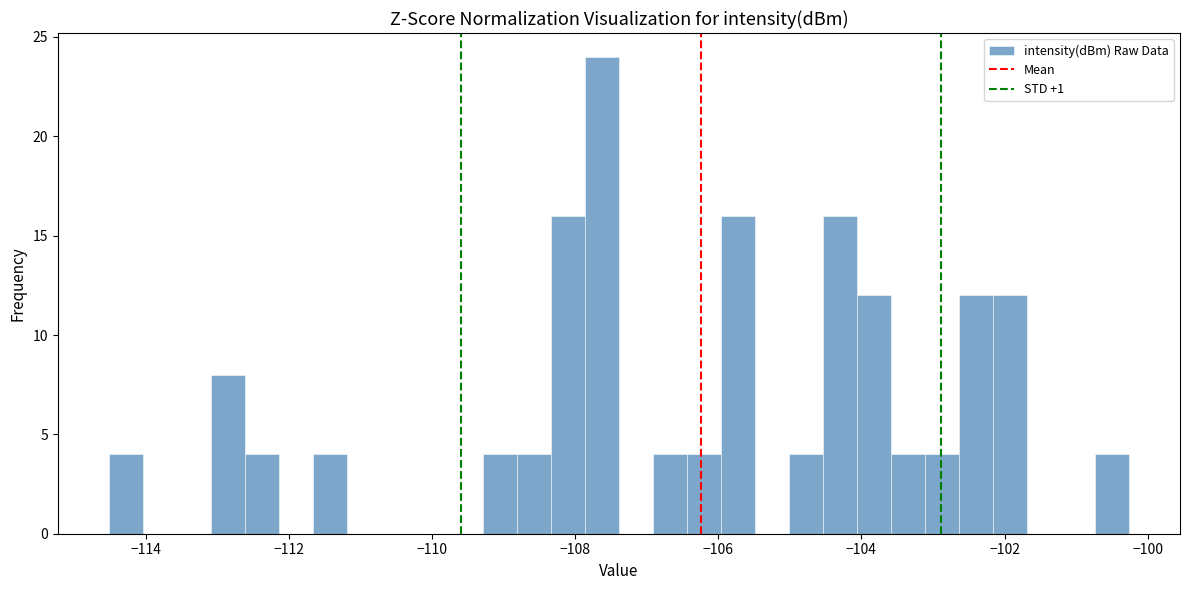

Around what value on the x-axis is the tallest bar? Give the approximate position of its centre, as read against the axis.

-107.6